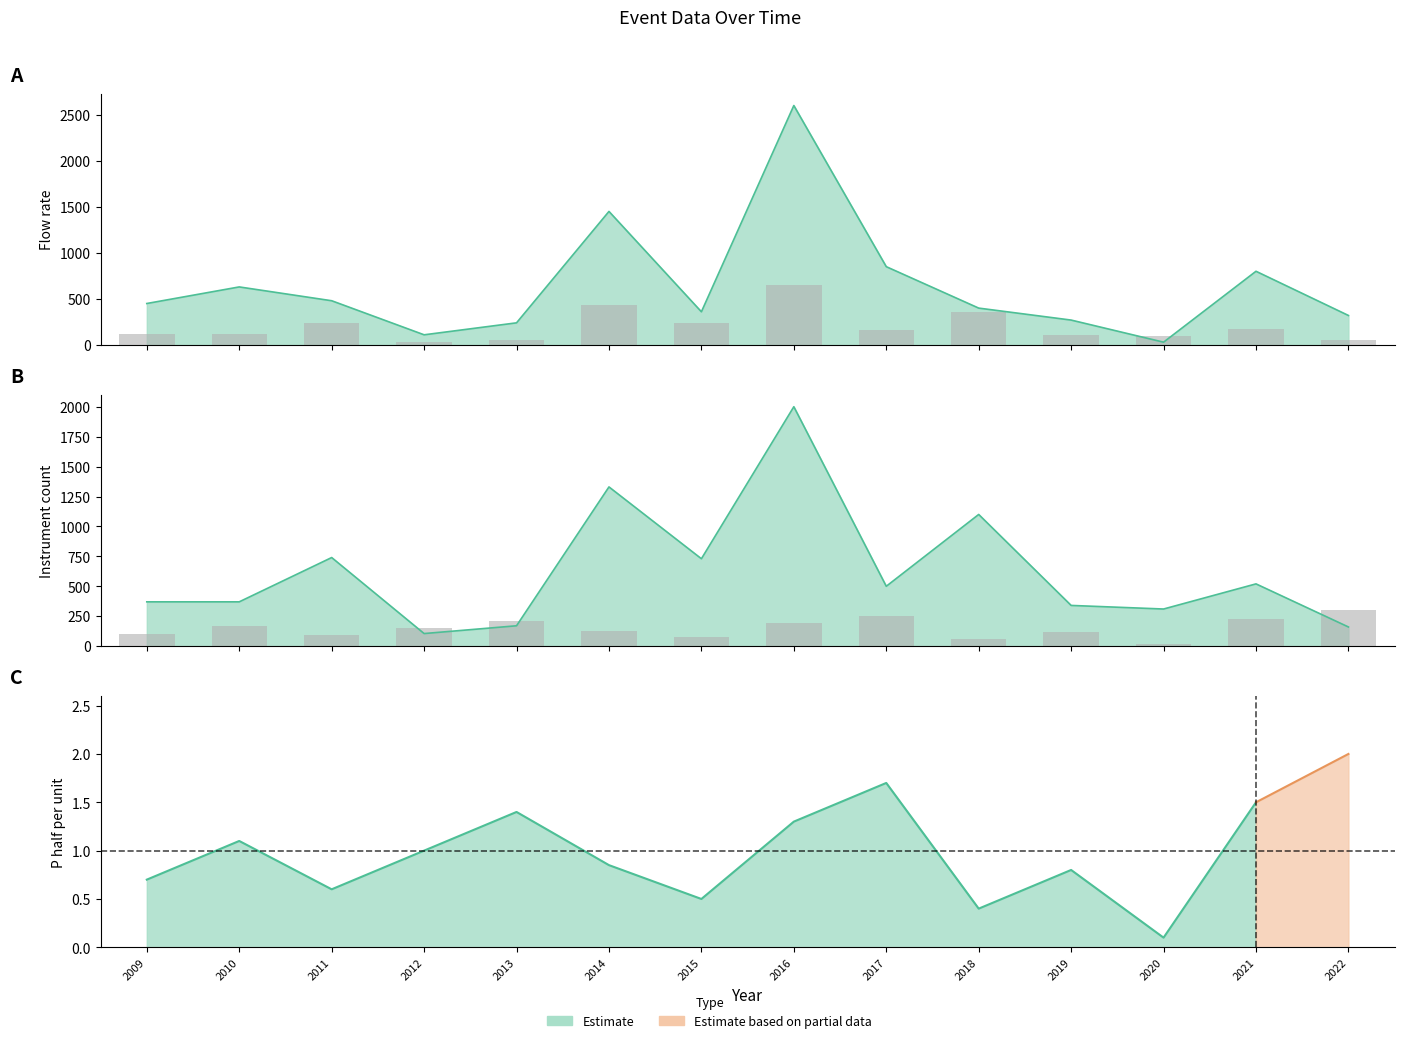

The value of P_half_per_unit at 2016 is 195.0. True or false?

True